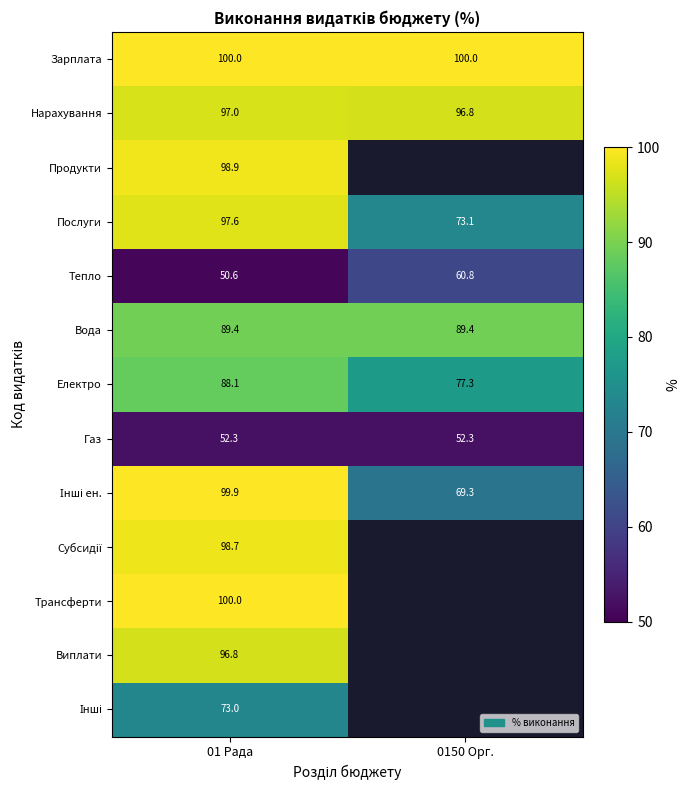

True or false: Зарплата has a value of 100.0 at 01 Рада.

True